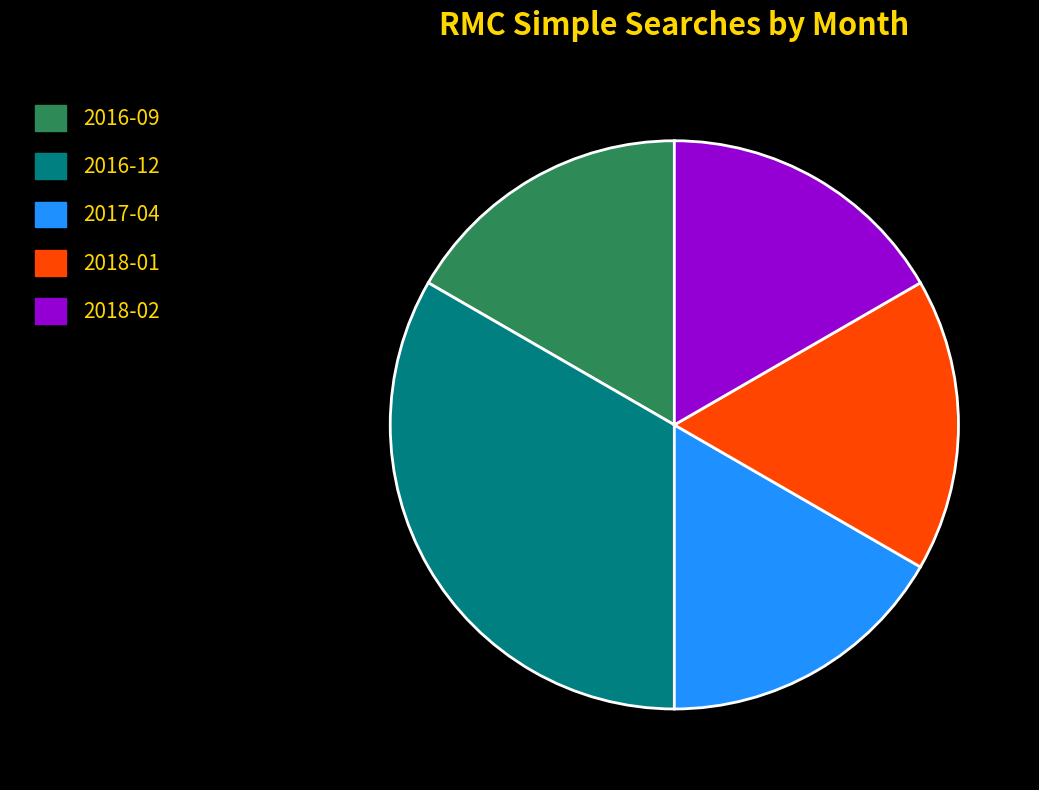

Which slice is the largest?

2016-12